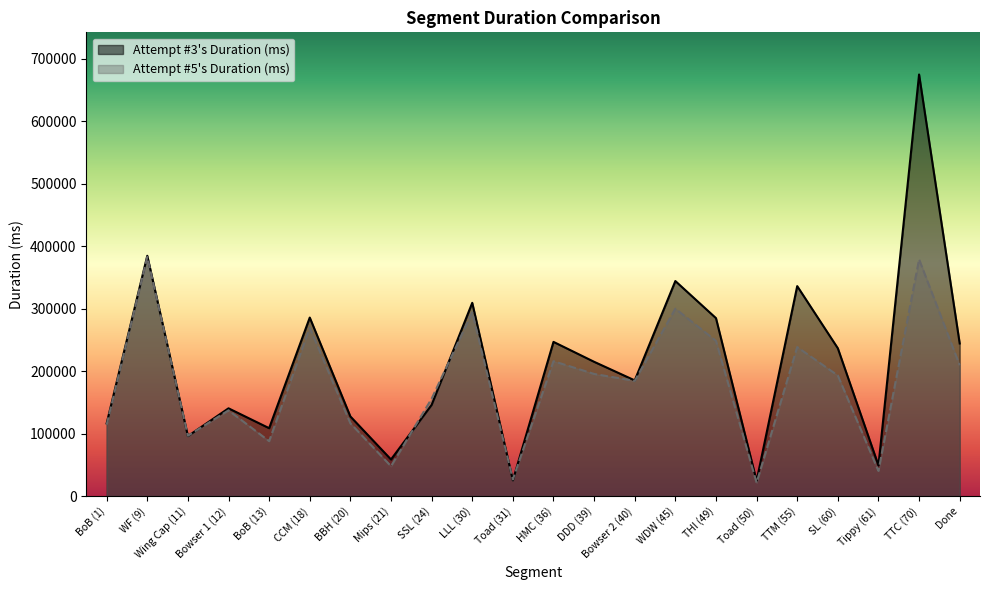

How many interior local valleys does the Attempt #5's Duration (ms) series have?

7